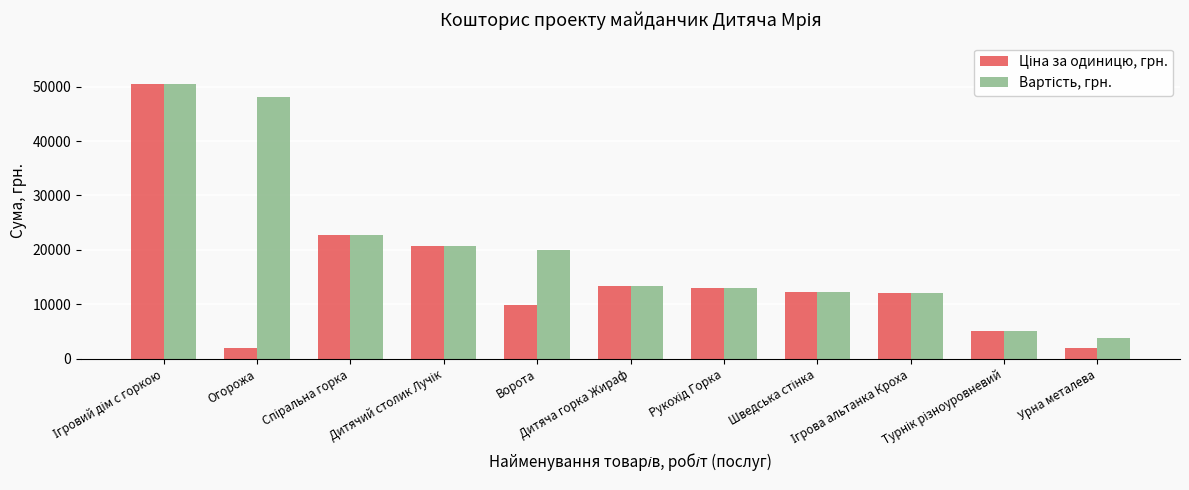

At how many categories does at least one series exceed 11079?

9